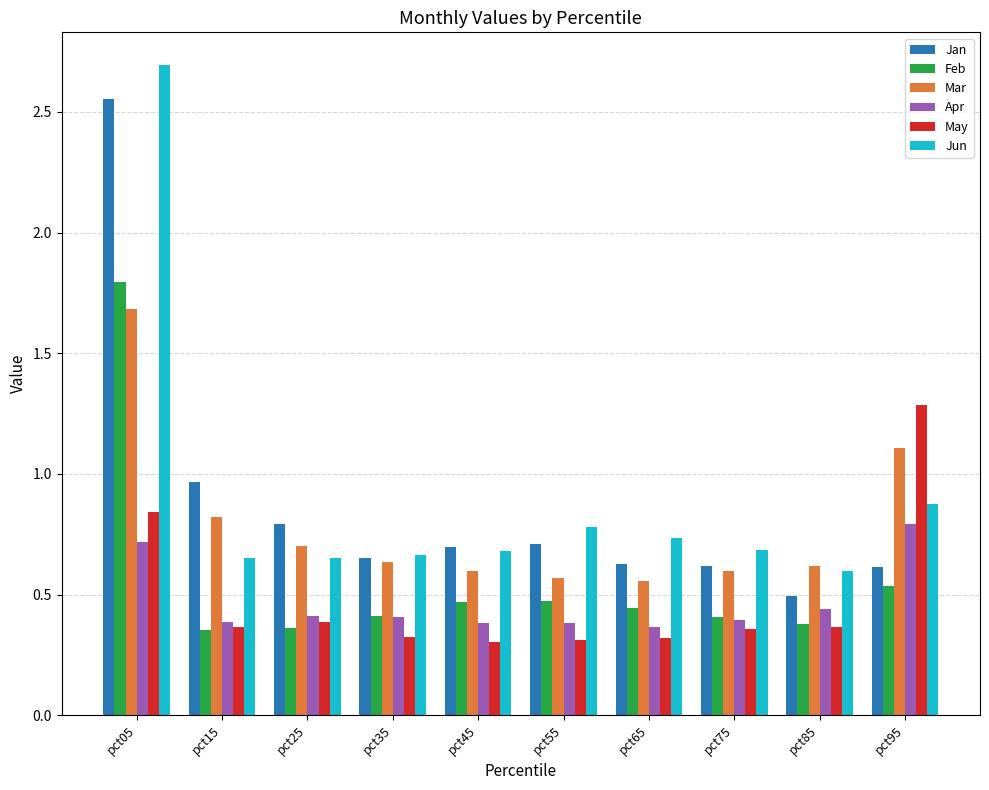

How many groups of bars are there?

10